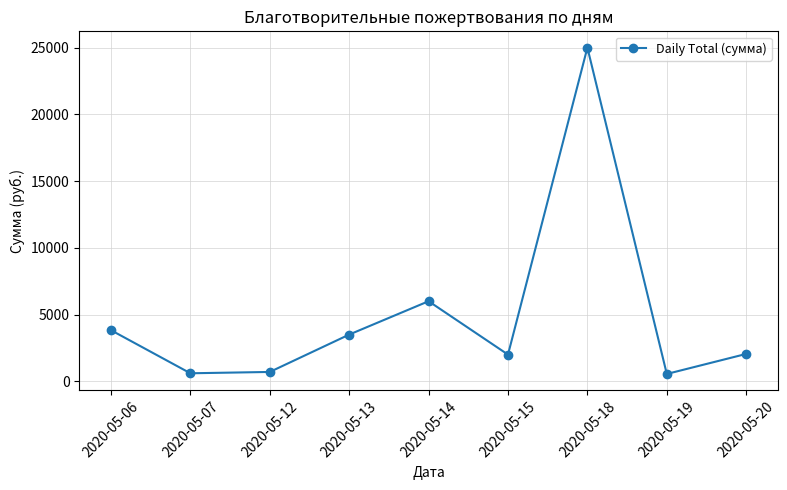

What is the change in value from 2020-05-13 to 2020-05-19?

-2950